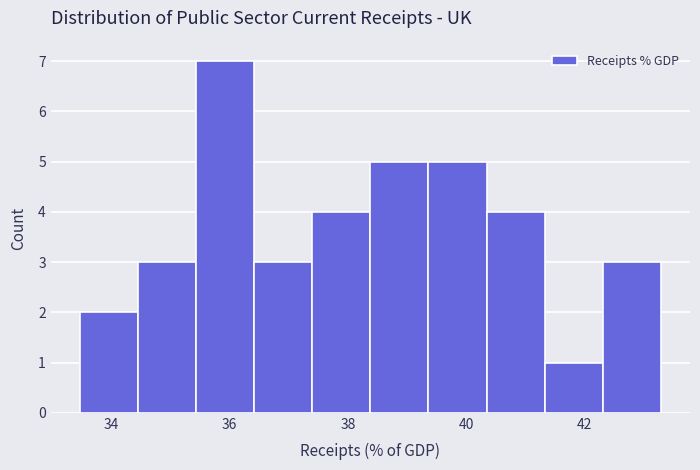

Reading left to right, transcribe this chart: for each bar, give the range it covers on the x-axis and its height. Neither the bar edges nor the heights are printed on the chart, so give them approximately, as read against the axes.

33.4 to 34.4: 2
34.4 to 35.4: 3
35.4 to 36.4: 7
36.4 to 37.4: 3
37.4 to 38.4: 4
38.4 to 39.4: 5
39.4 to 40.4: 5
40.4 to 41.4: 4
41.4 to 42.4: 1
42.4 to 43.4: 3